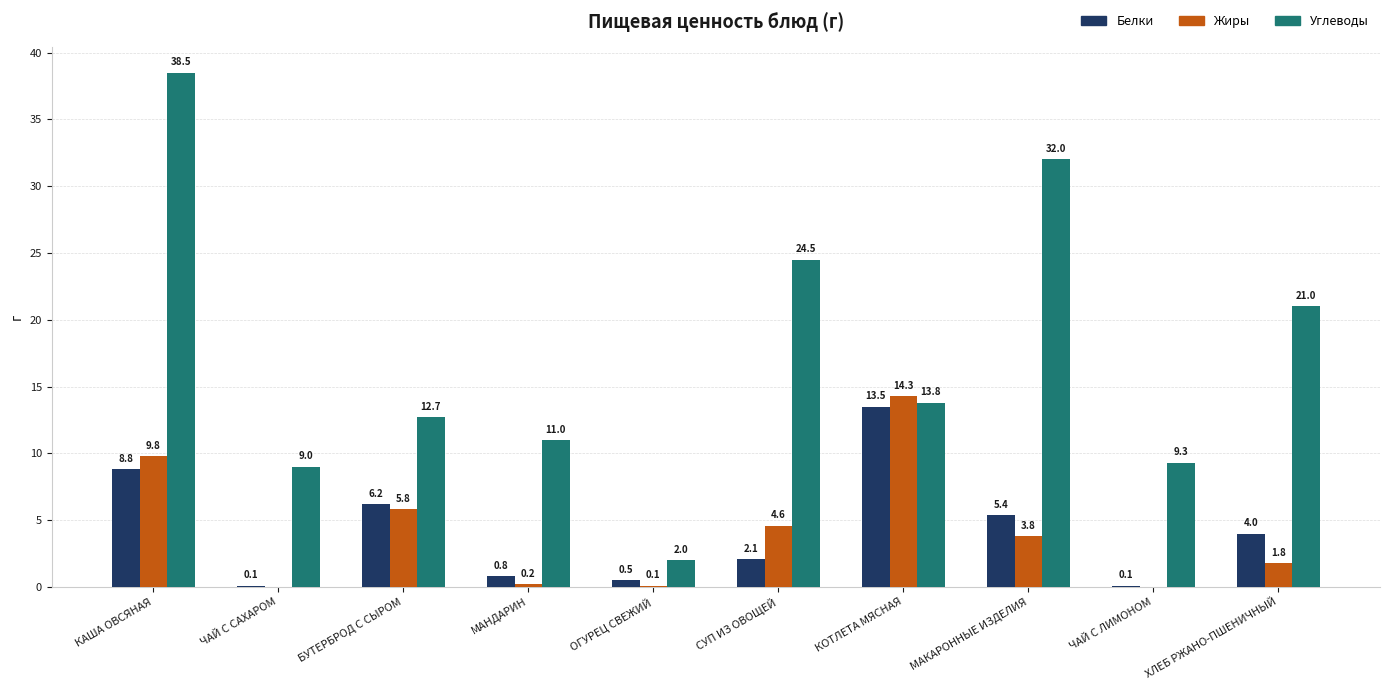

True or false: Углеводы has a value of 13.7 at ХЛЕБ РЖАНО-ПШЕНИЧНЫЙ.

False